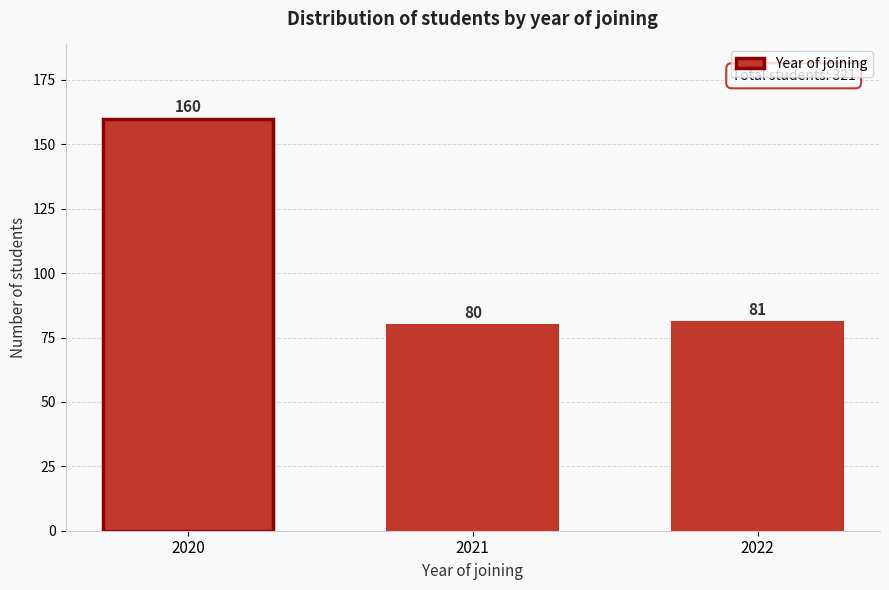

Reading left to right, extract all data points from this chart.

2020=160	2021=80	2022=81